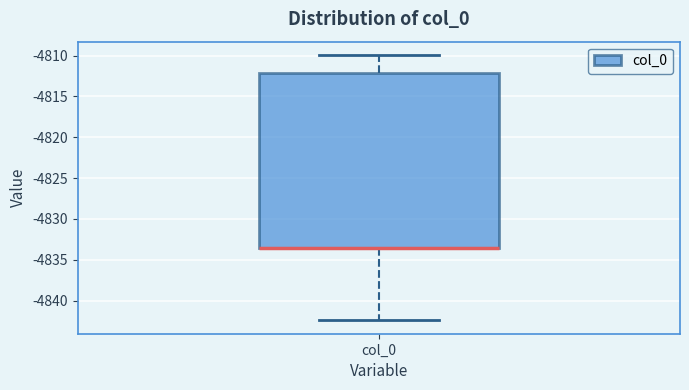

Transcribe this box plot: give where the median line is, the range the box spans, and where the two whiskers end, as read against the y-axis. The values are not printed on the chart, so give them approximately, as read against the axis.

median -4833.5 (drawn on the box's lower edge), box -4833.5 to -4812.0, whiskers -4842.5 to -4810.0